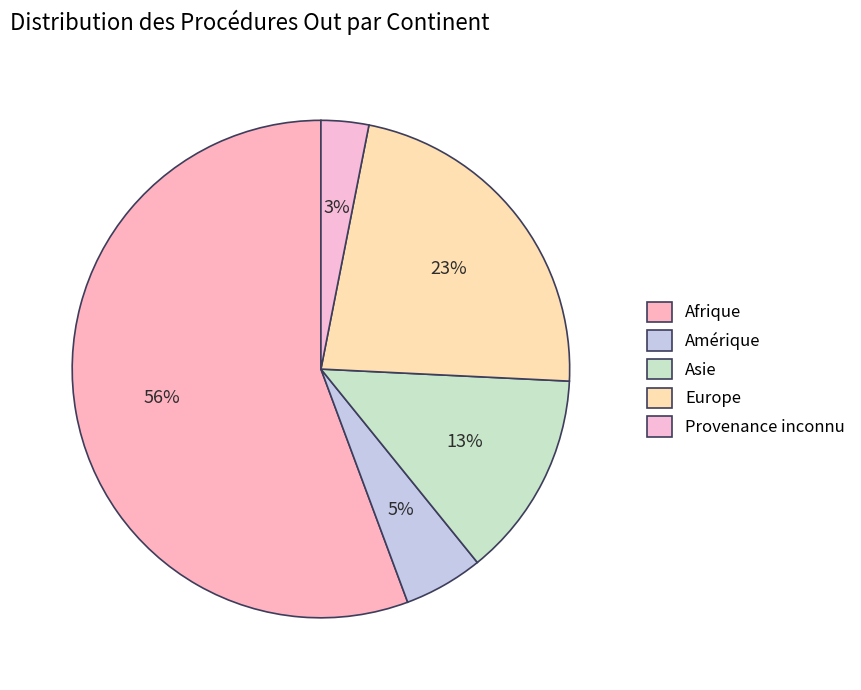

How many slices are in this pie chart?

5